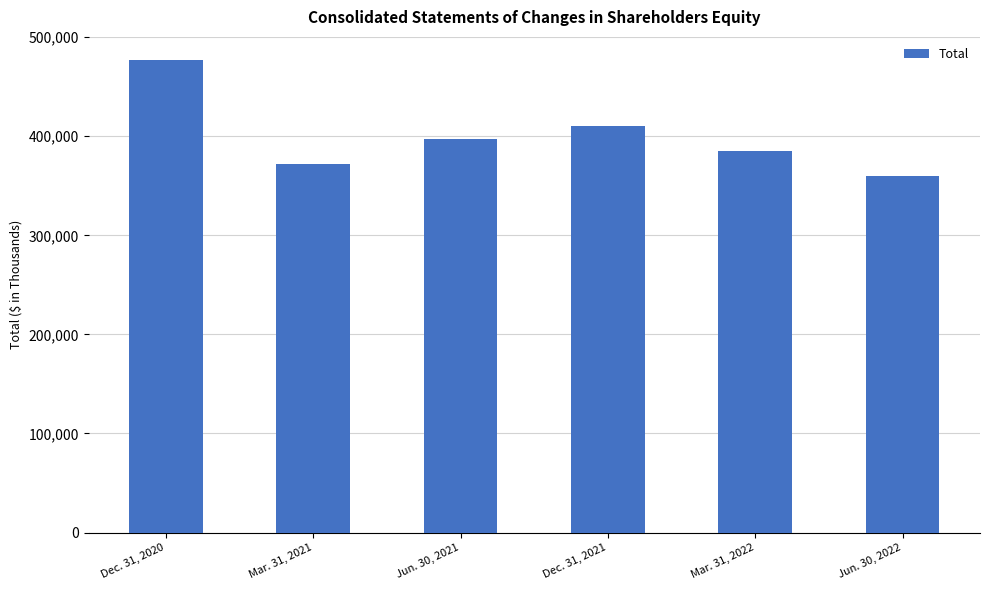

Which label corresponds to the largest value in the chart?

Dec. 31, 2020